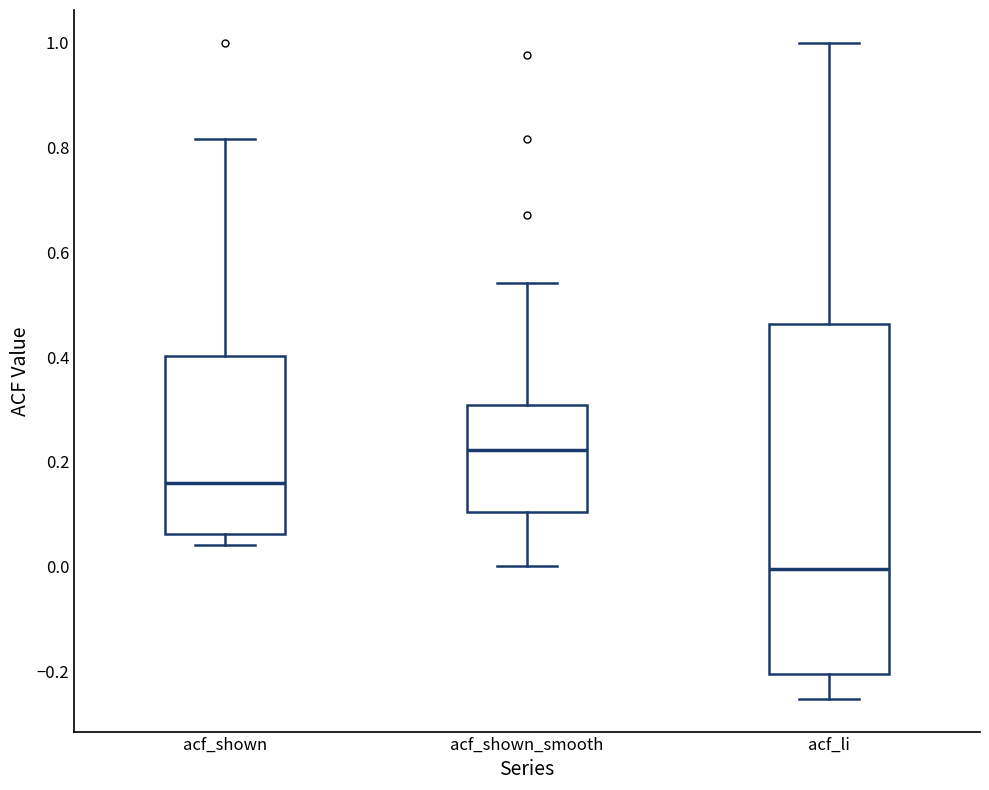

Which box's median line is the lowest?

acf_li